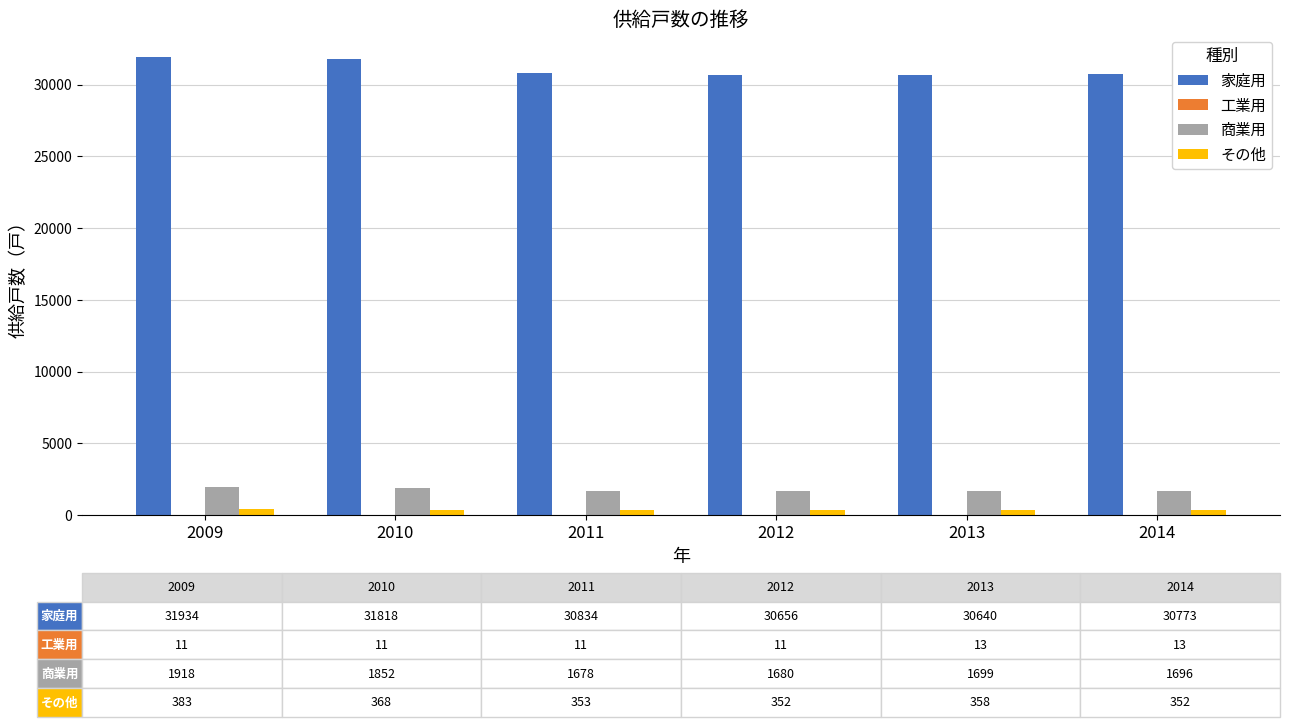

Where does the その他 series first go above 358?

2009